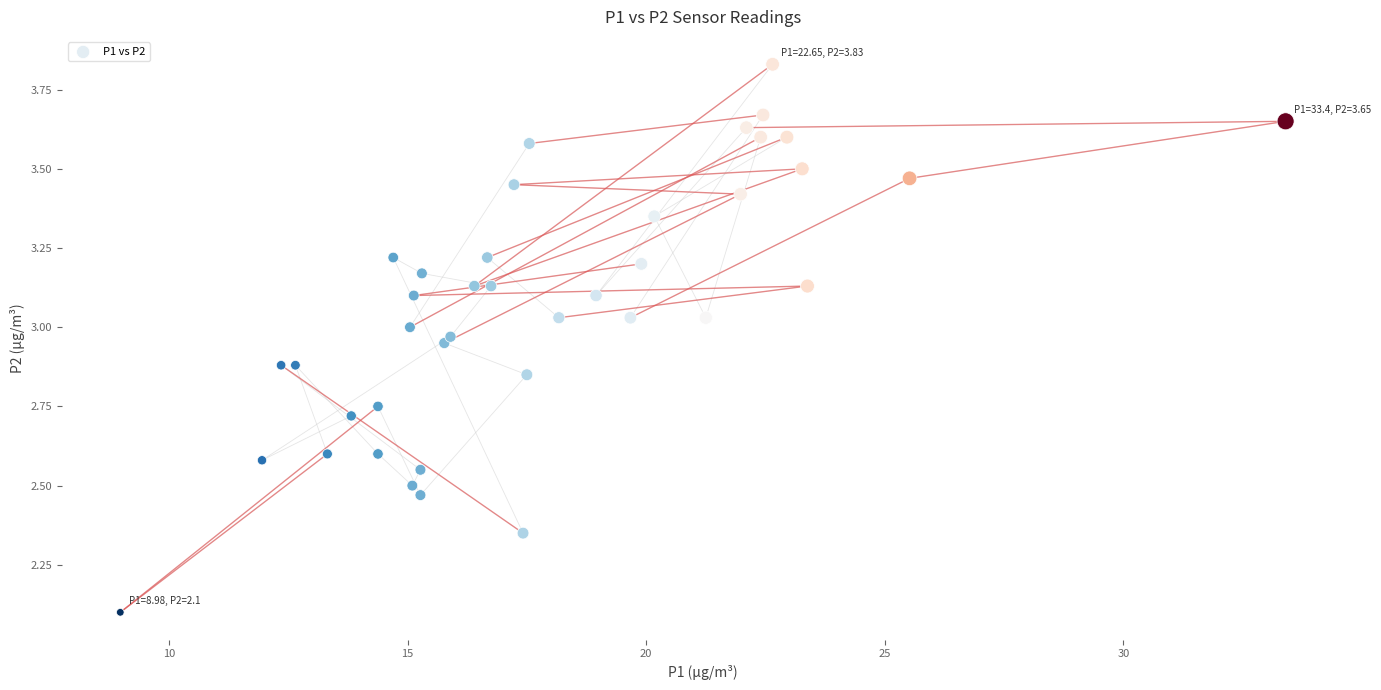

What Y value in the scatter plot is closest to 2?

2.1